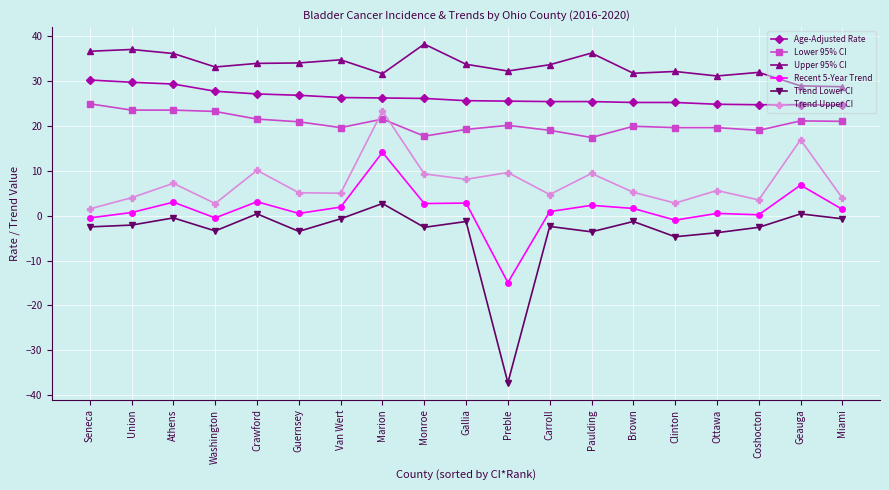

What position from the right is Gallia?

10